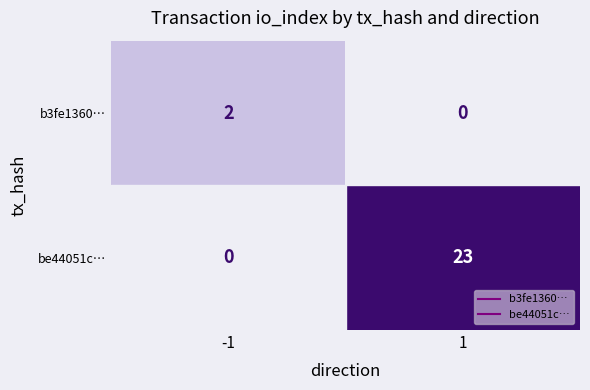

Count the number of data series in this chart.

2